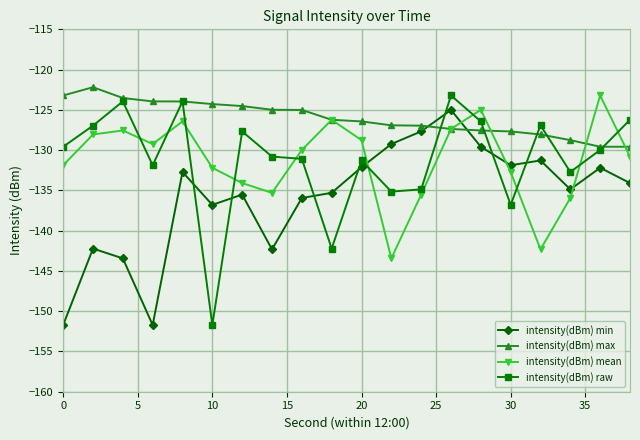

What is the value of the intensity(dBm) min point at the 16th from the left?

-131.9